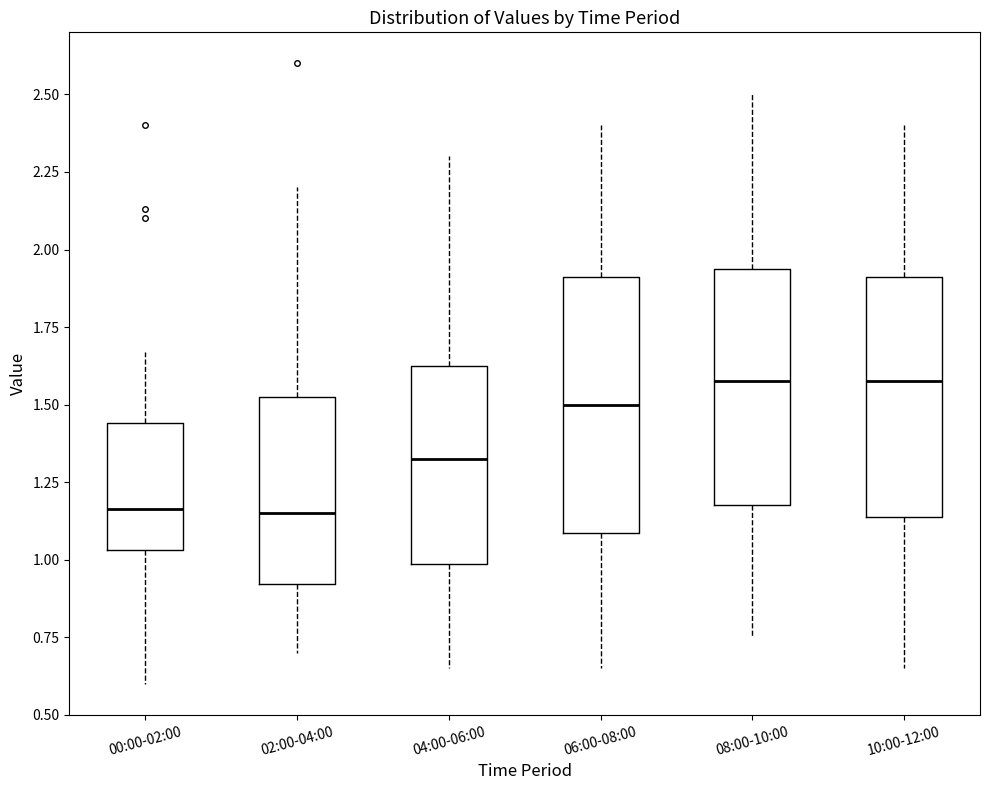

Where is the upper edge of the box for 08:00-10:00 on the y-axis? The values are not printed on the chart, so give them approximately, as read against the axis.

1.95